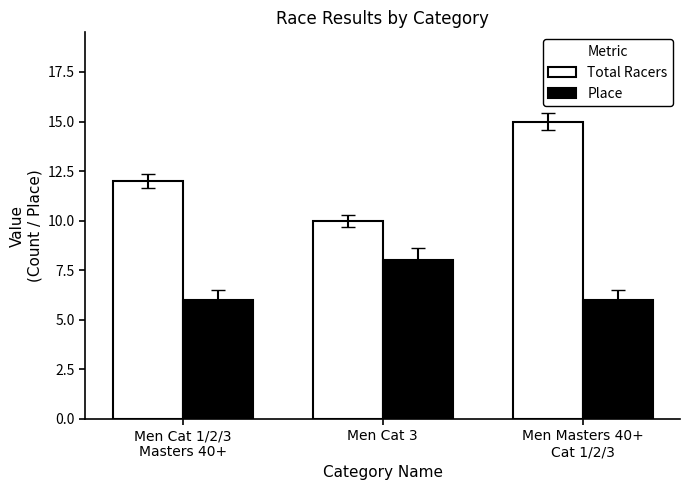

Between Men Cat 1/2/3
Masters 40+ and Men Masters 40+
Cat 1/2/3, which series saw the biggest shift?

Total Racers